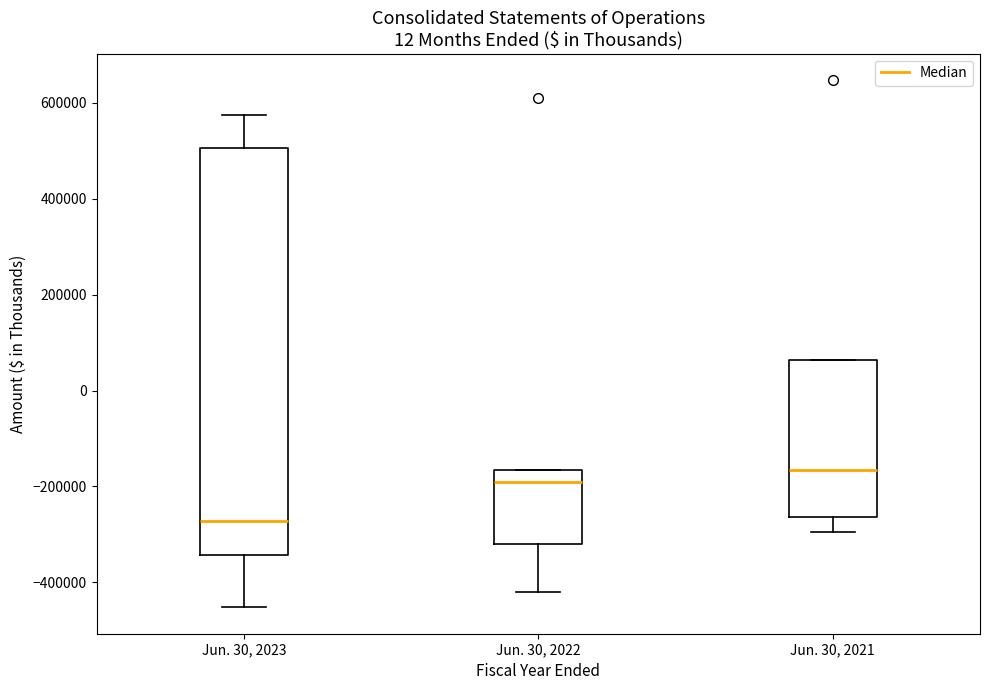

Which box has the lowest median line?

Jun. 30, 2023